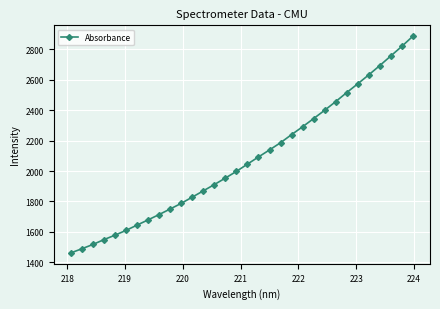

What is the difference between the second highest and second lowest values?

1328.8